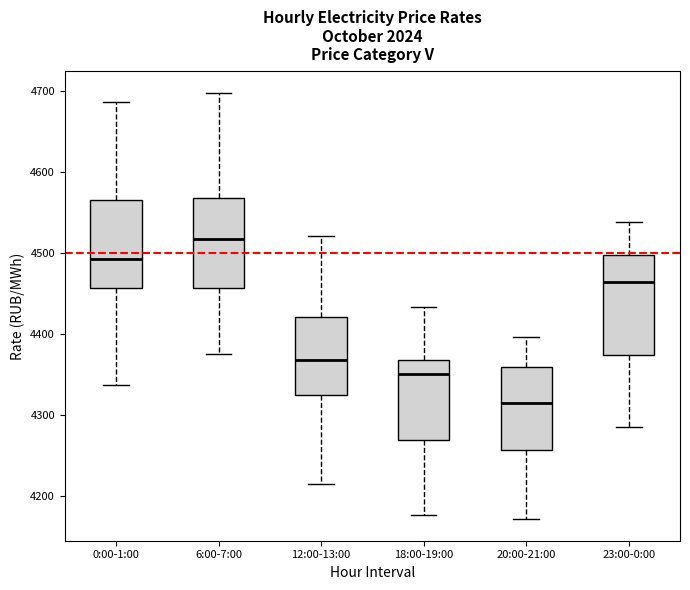

Reading left to right, transcribe this box plot: for each box, give where its median line is, the range the box spans, and where its two whiskers end, as read against the y-axis. The values are not printed on the chart, so give them approximately, as read against the axis.

0:00-1:00: median 4490, box 4460 to 4570, whiskers 4340 to 4690
6:00-7:00: median 4520, box 4460 to 4570, whiskers 4380 to 4700
12:00-13:00: median 4370, box 4330 to 4420, whiskers 4210 to 4520
18:00-19:00: median 4350, box 4270 to 4370, whiskers 4180 to 4430
20:00-21:00: median 4310, box 4260 to 4360, whiskers 4170 to 4400
23:00-0:00: median 4460, box 4370 to 4500, whiskers 4290 to 4540